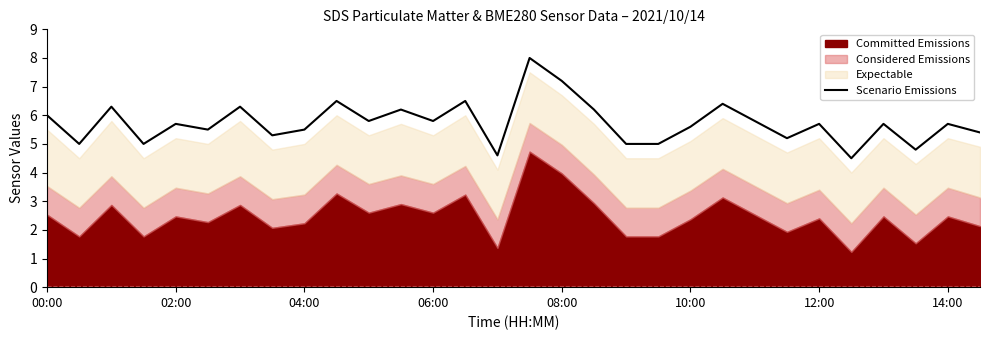

What is the lowest value of the Scenario Emissions series?

4.5